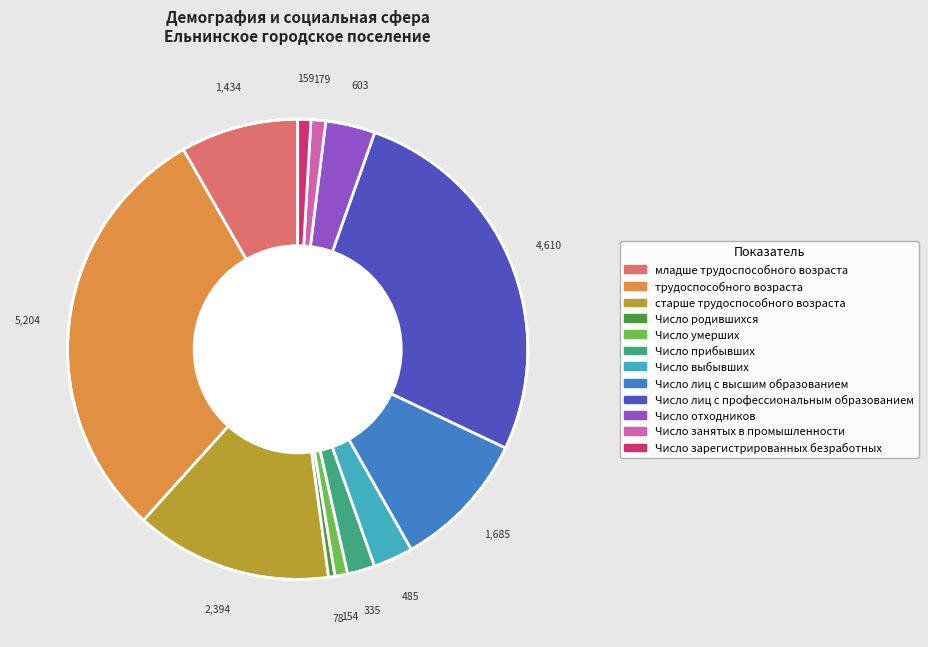

Is there a majority slice in this chart?

No